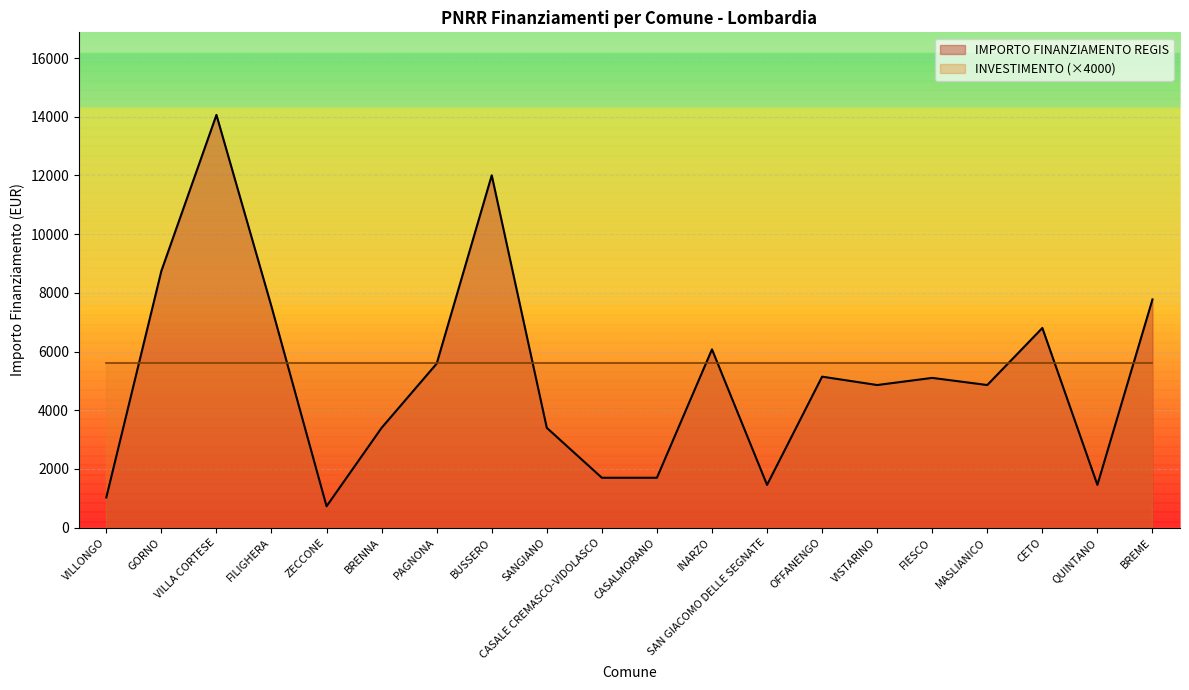

What is the label of the 1st point from the left?

VILLONGO